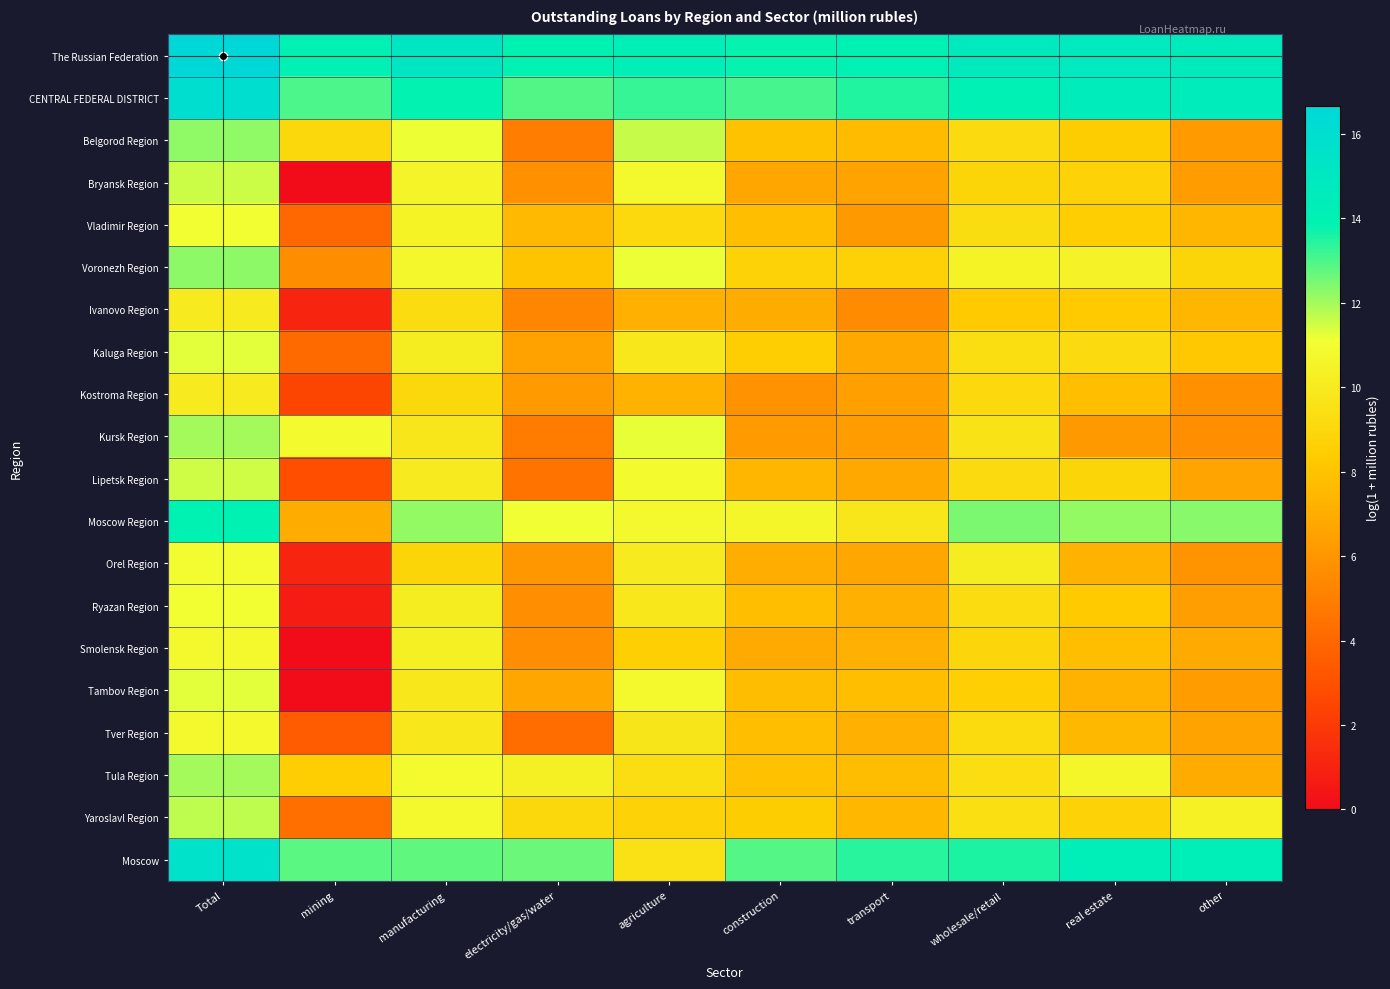

How many series are shown in this chart?

20